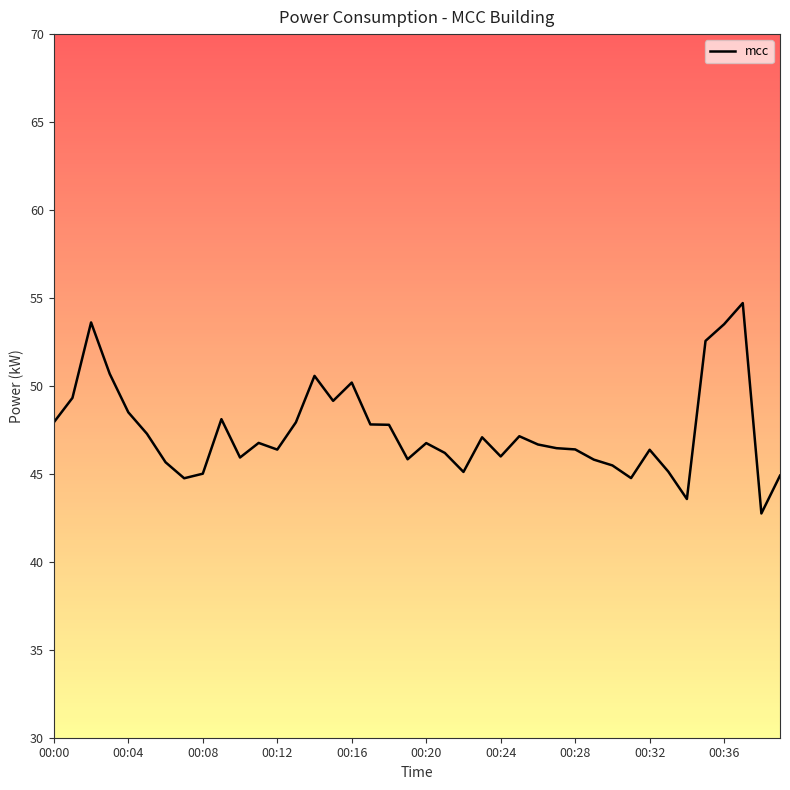

What is the average value?

47.4